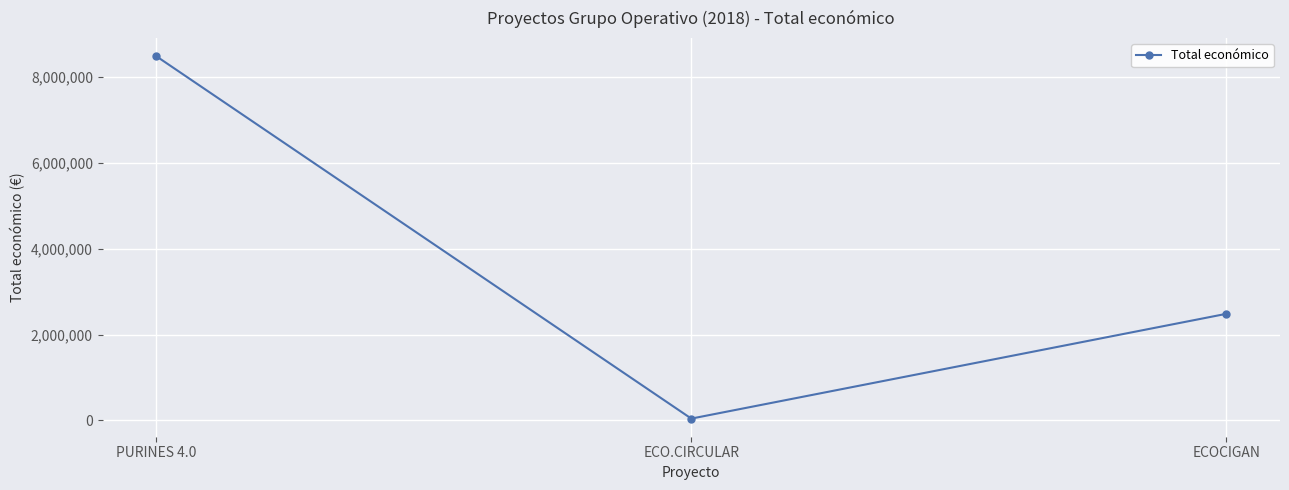

What is the label of the 3rd point from the right?

PURINES 4.0